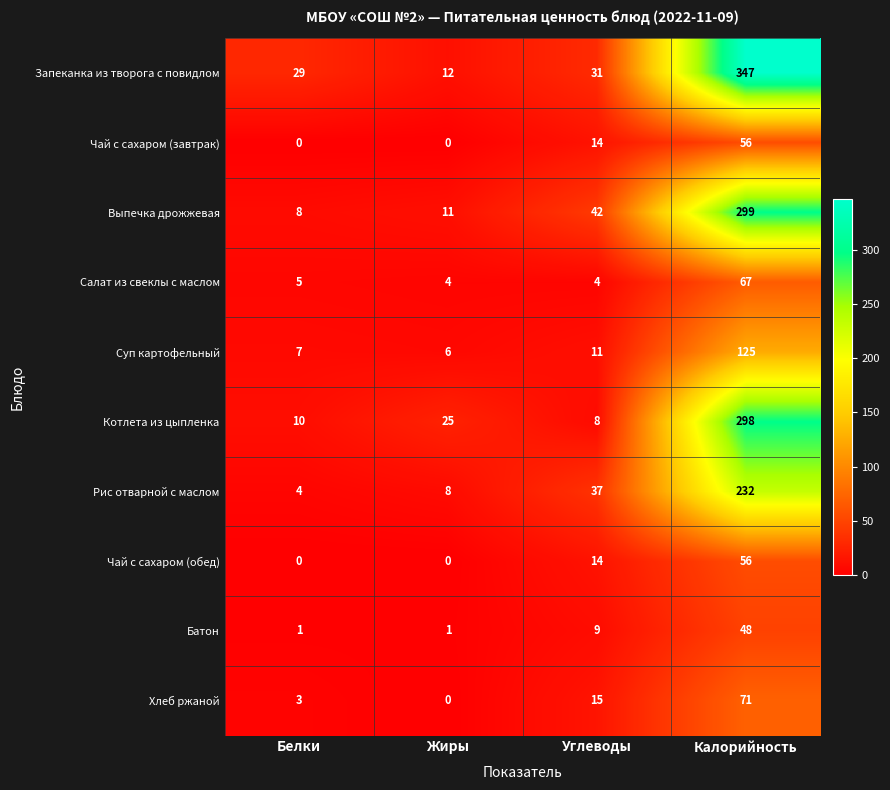

The value of Чай с сахаром (обед) at Калорийность is 80. True or false?

False